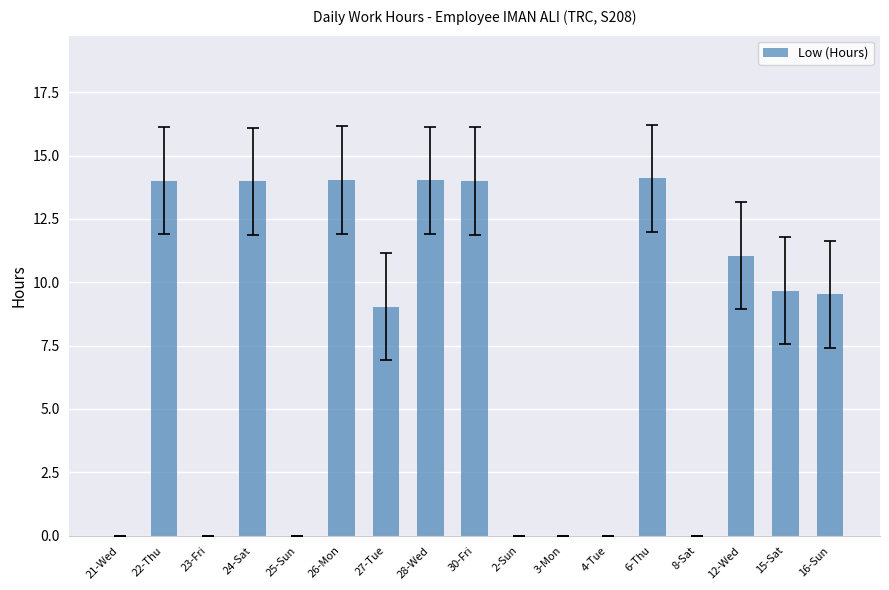

How many distinct data groups are displayed?

1